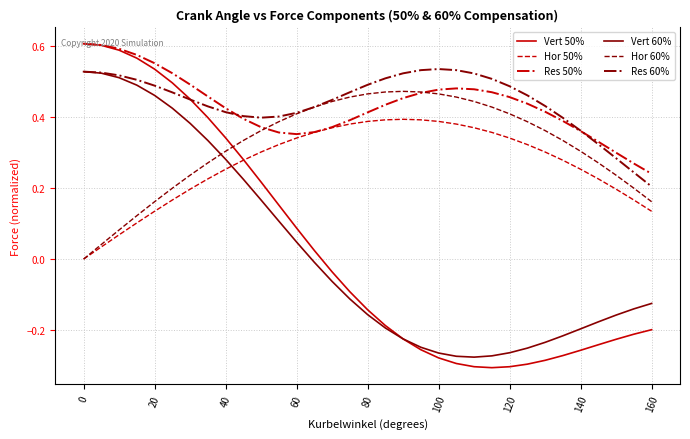

Which series has the largest range (max minus min)?

Vert 50%